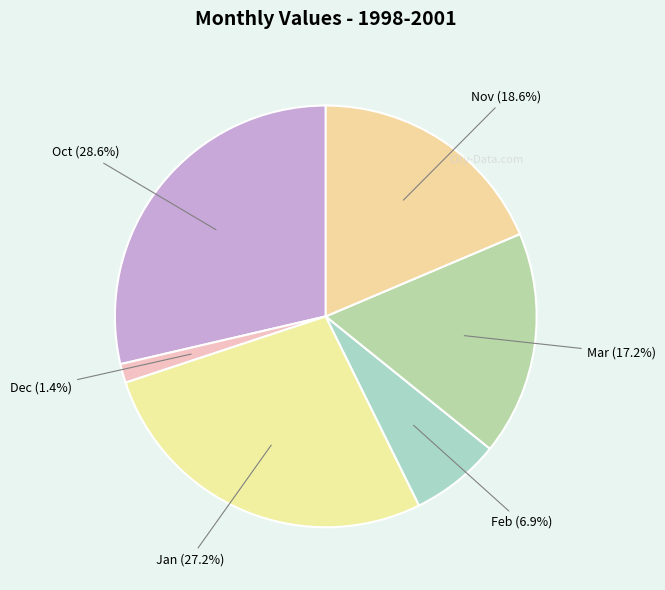

Count the number of slices in the pie.

6